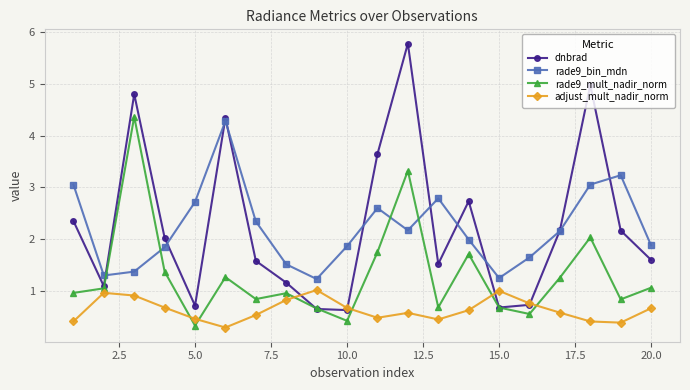

Which series has the widest spread of values?

dnbrad